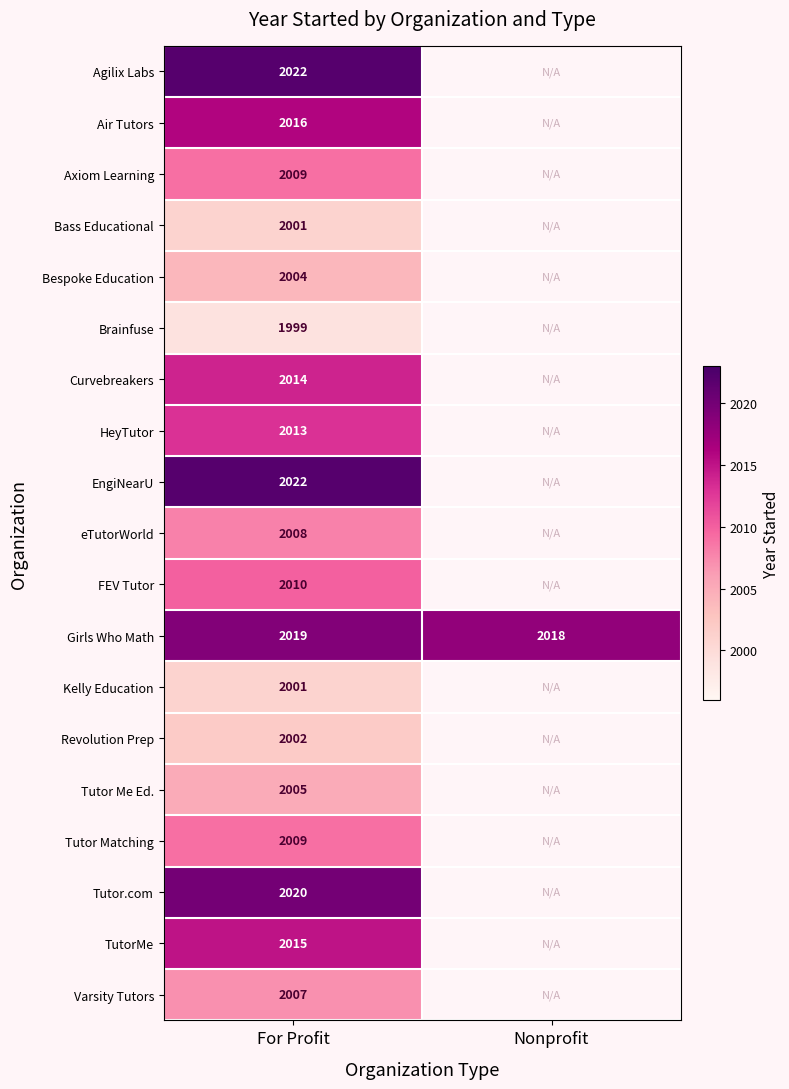

What is the total value across all series at For Profit?

38196